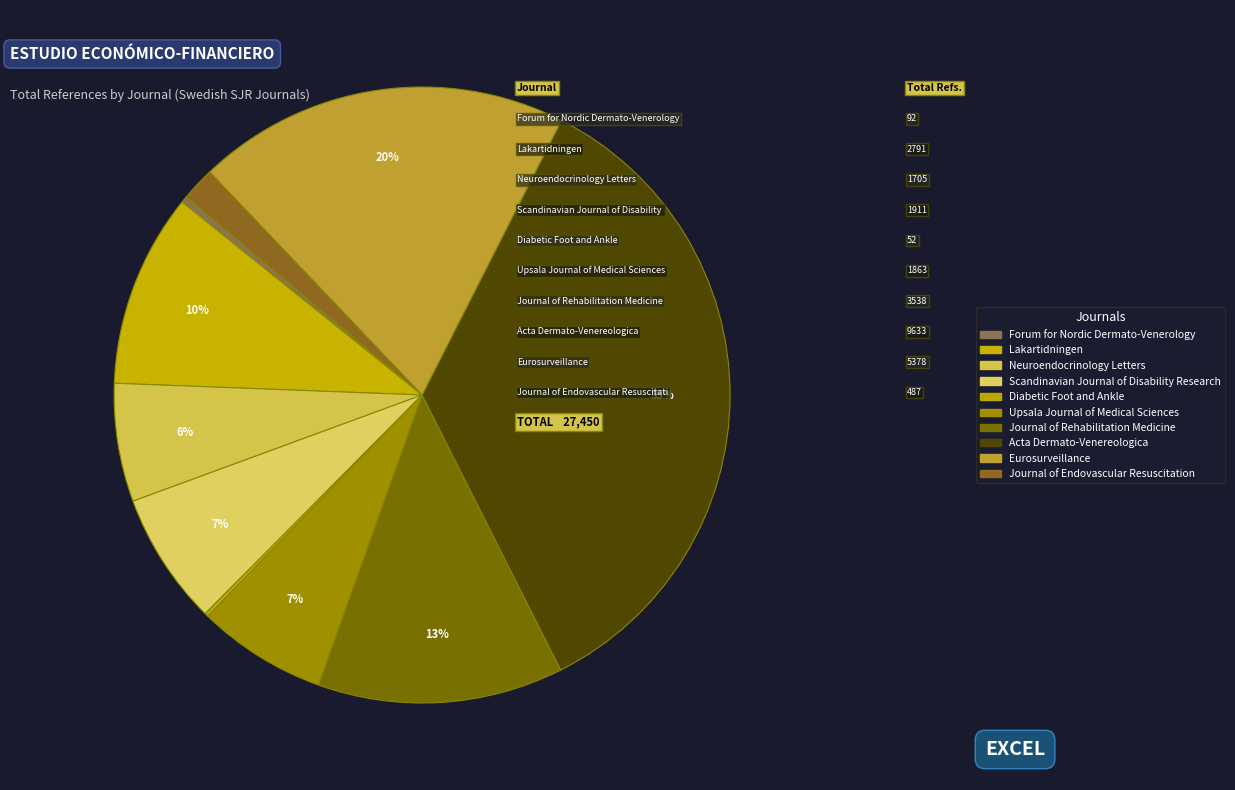

True or false: Diabetic Foot and Ankle accounts for 0% of the total.

True